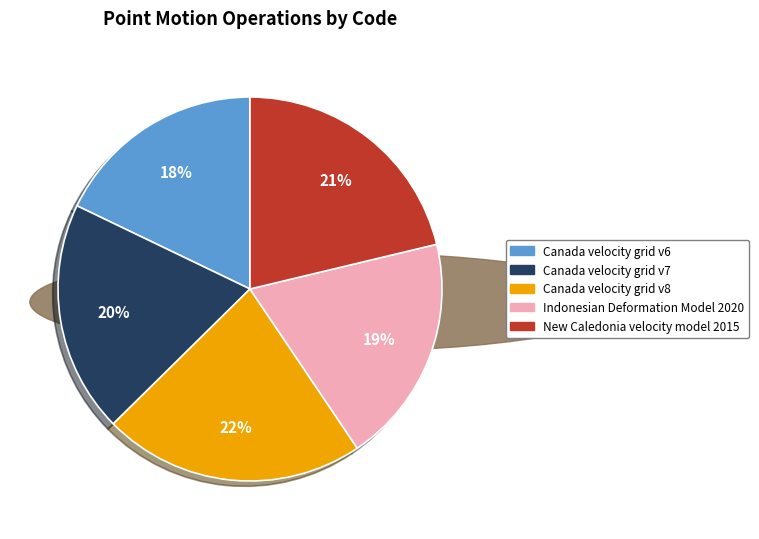

Which category has the smallest portion of the pie?

Canada velocity grid v6